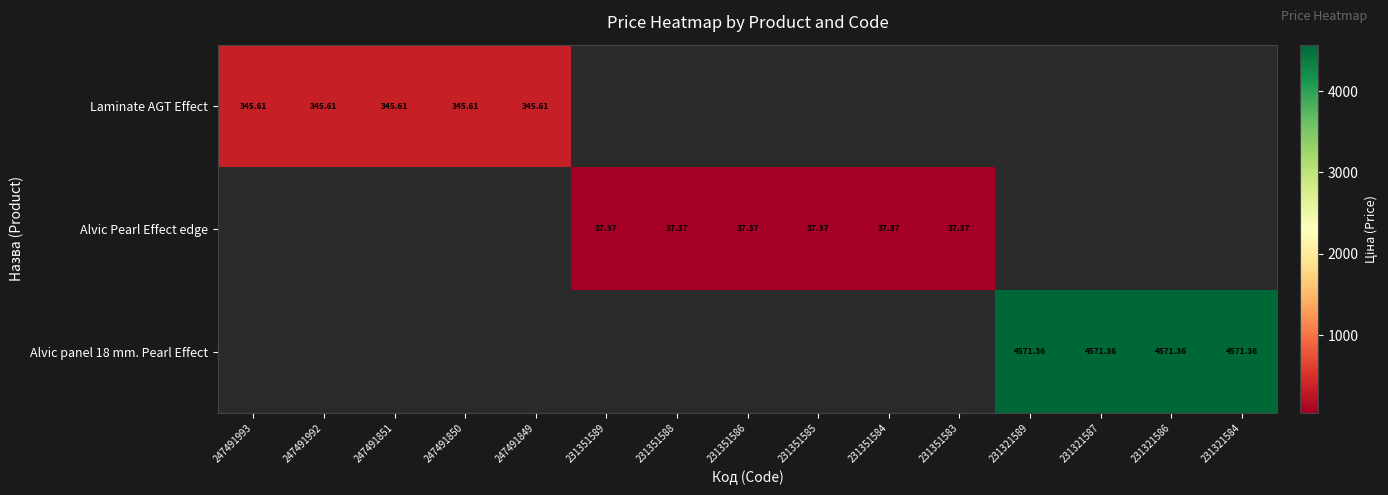

What is the lowest value of the Laminate AGT Effect series?

345.6